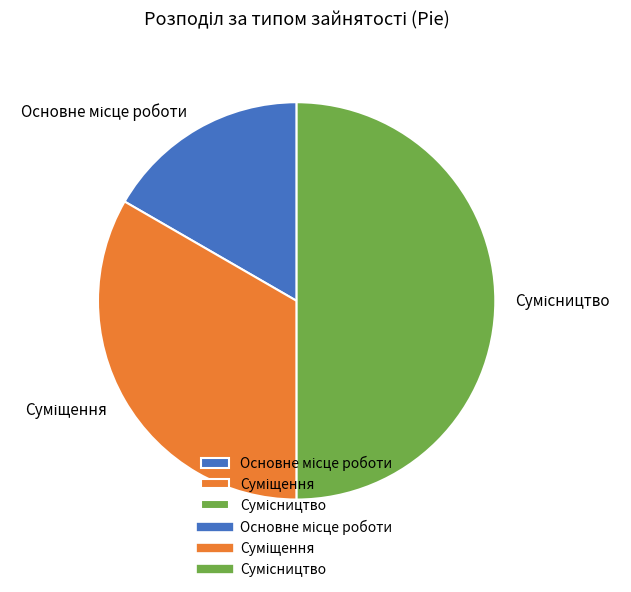

The Основне місце роботи slice represents 25% of the pie. True or false?

False